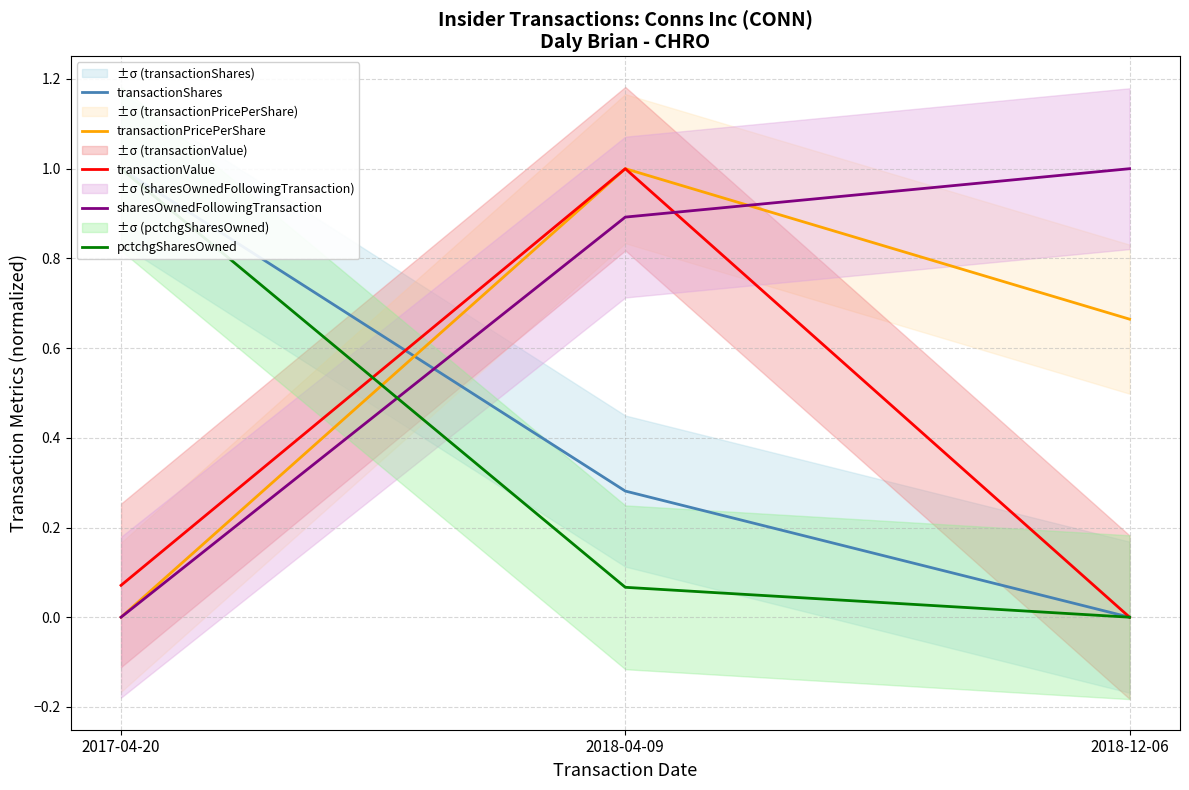

Rank the categories by transactionValue value from highest to lowest.

2018-04-09, 2017-04-20, 2018-12-06